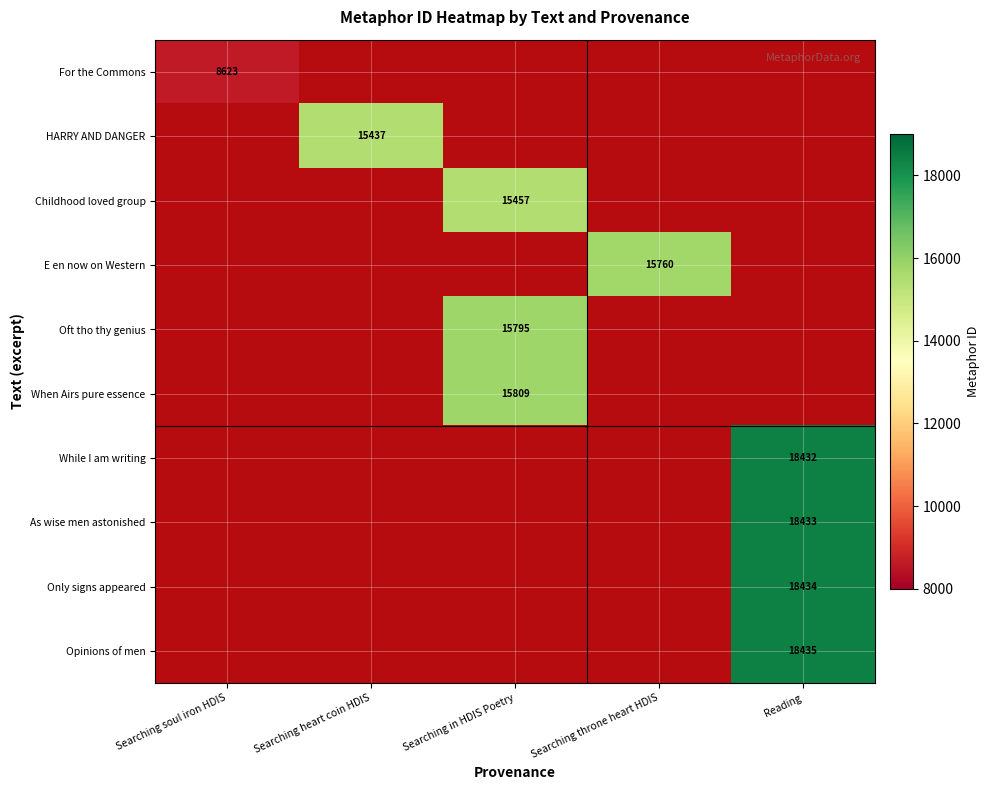

Which has a higher value, Searching in HDIS Poetry or Searching soul iron HDIS?

Searching soul iron HDIS